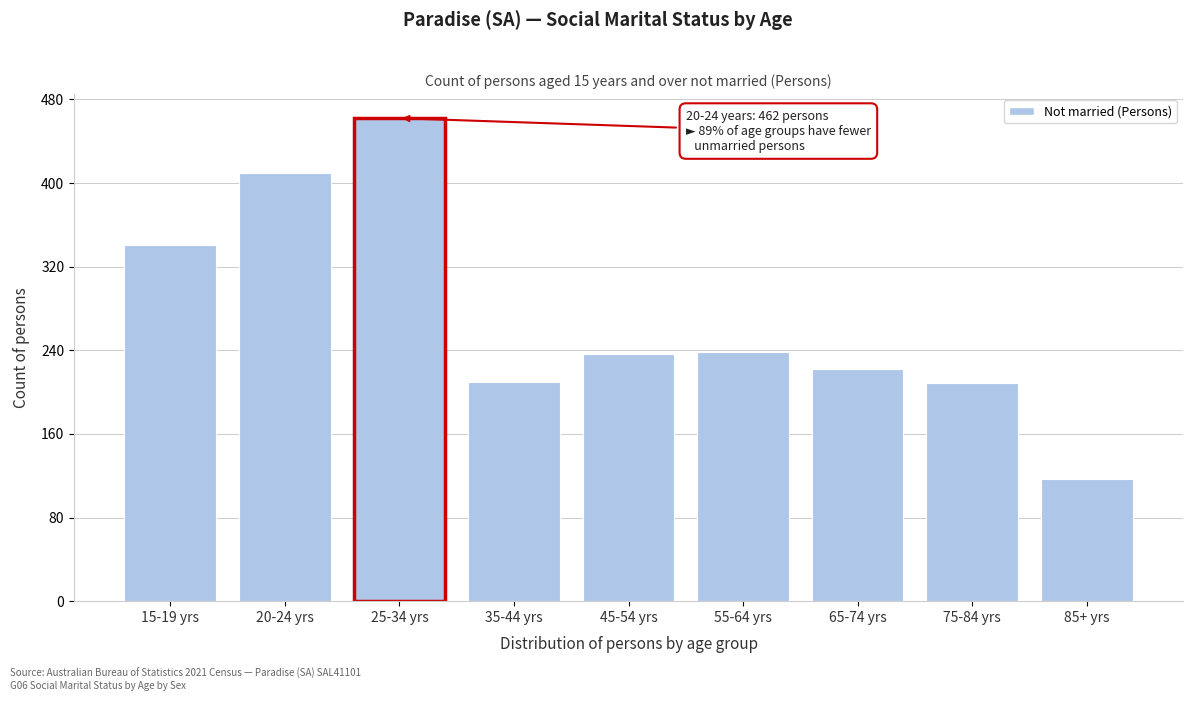

What is the difference between the second highest and second lowest values?

201